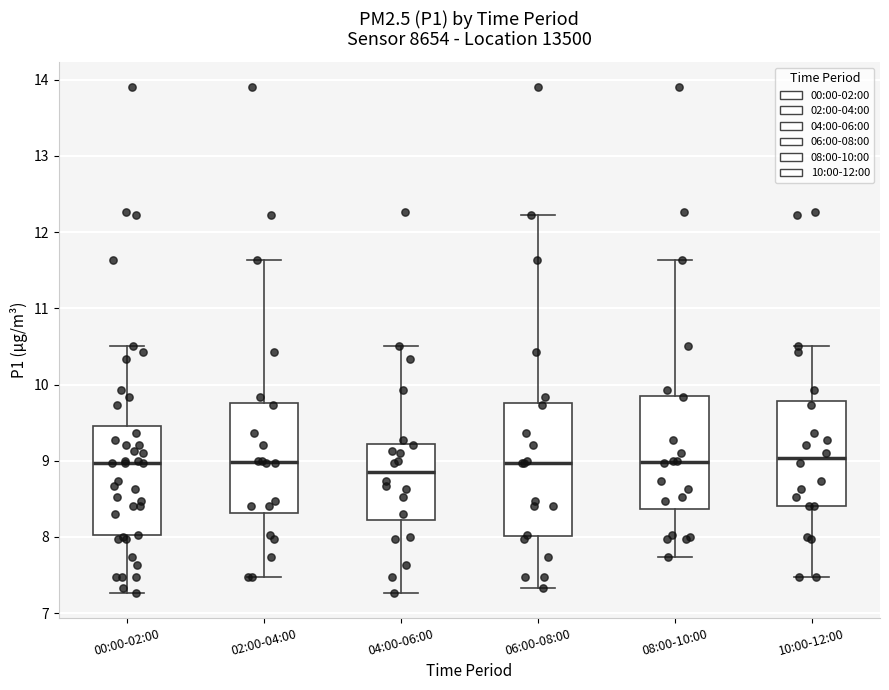

Reading left to right, read every box against the y-axis: the position of its median line, the range the box covers, and the ends of its whiskers. The values are not printed on the chart, so give them approximately, as read against the axis.

00:00-02:00: median 9.0, box 8.0 to 9.5, whiskers 7.3 to 10.5
02:00-04:00: median 9.0, box 8.3 to 9.8, whiskers 7.5 to 11.6
04:00-06:00: median 8.9, box 8.2 to 9.2, whiskers 7.3 to 10.5
06:00-08:00: median 9.0, box 8.0 to 9.8, whiskers 7.3 to 12.2
08:00-10:00: median 9.0, box 8.4 to 9.9, whiskers 7.7 to 11.6
10:00-12:00: median 9.0, box 8.4 to 9.8, whiskers 7.5 to 10.5